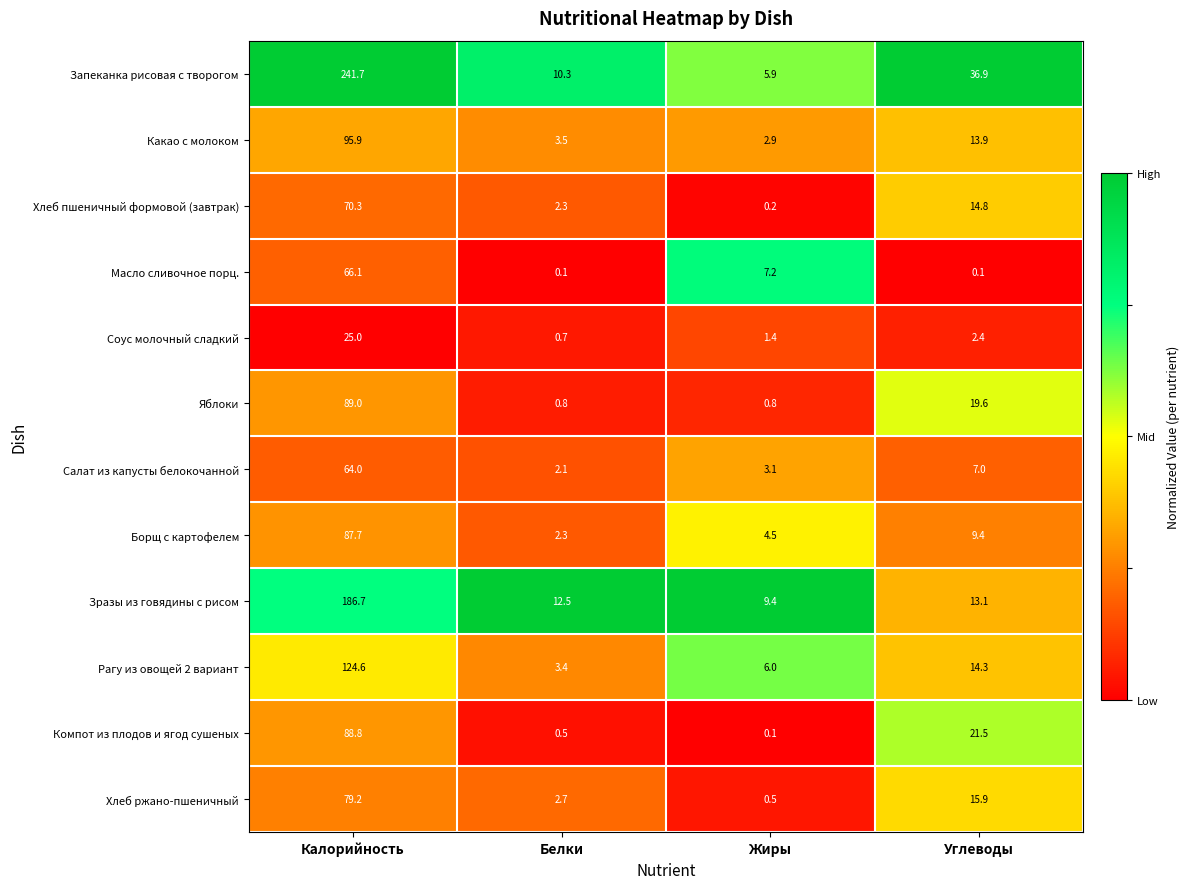

At which label does Компот из плодов и ягод сушеных reach its peak?

Калорийность